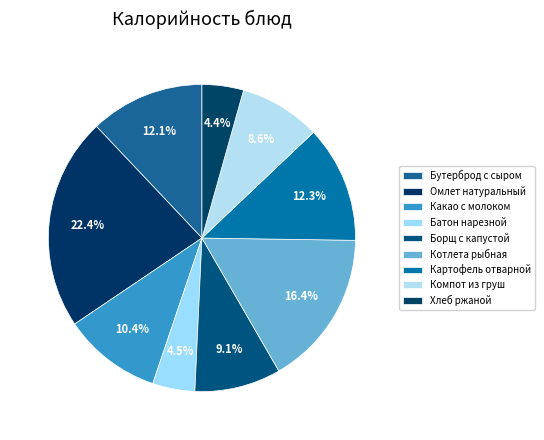

Which slice is the largest?

Омлет натуральный